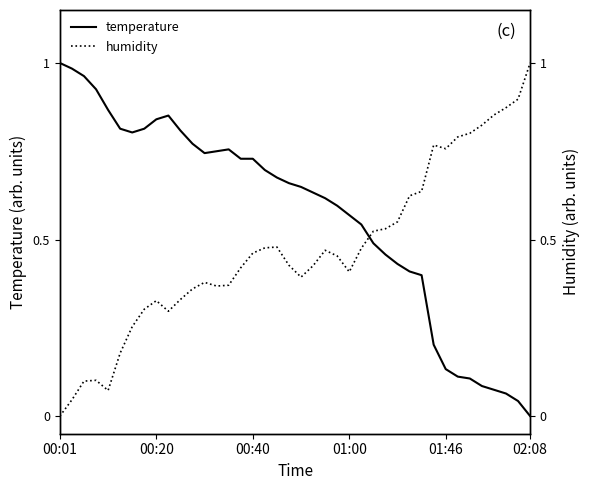

Between 01:00 and 10, which series saw the biggest shift?

humidity